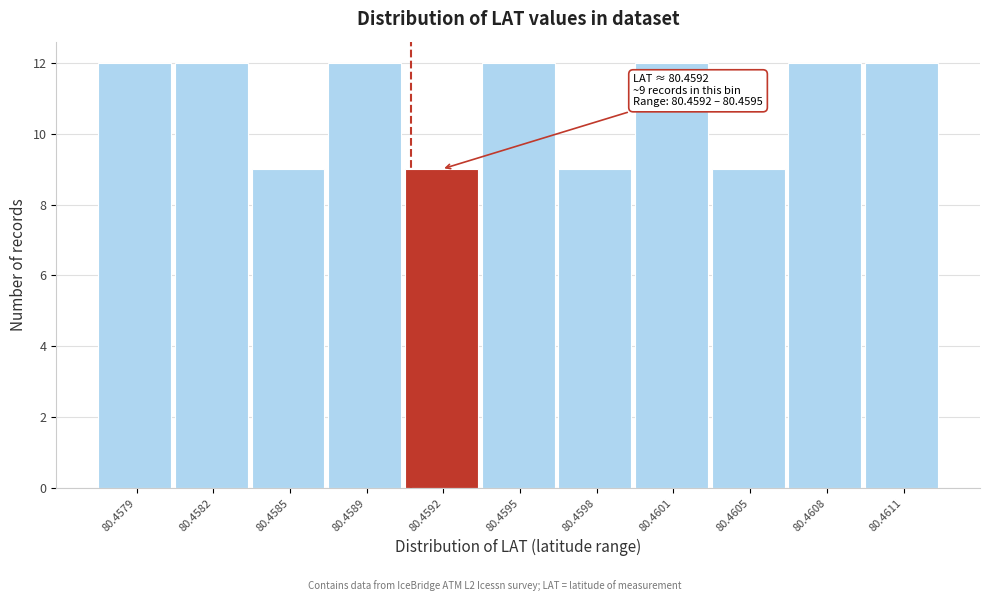

Reading left to right, what are all the values shown in this chart?

12	12	9	12	9	12	9	12	9	12	12